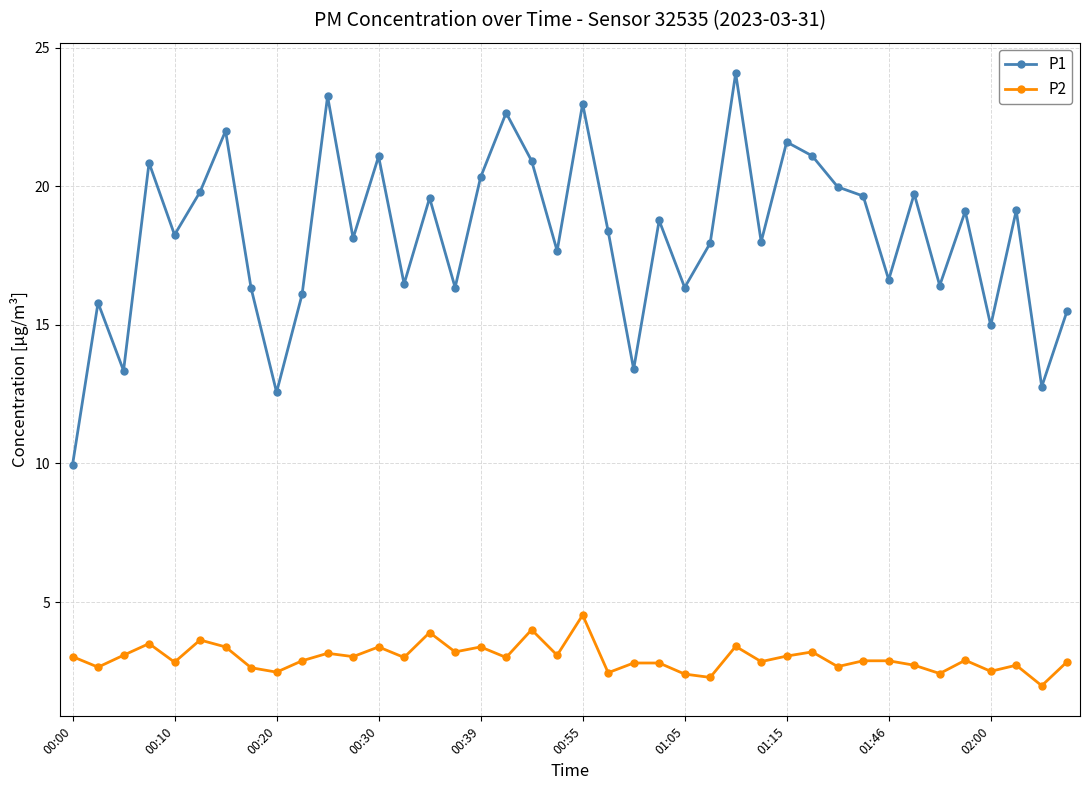

True or false: P2 has more than 2 points higher than both neighbors.

True